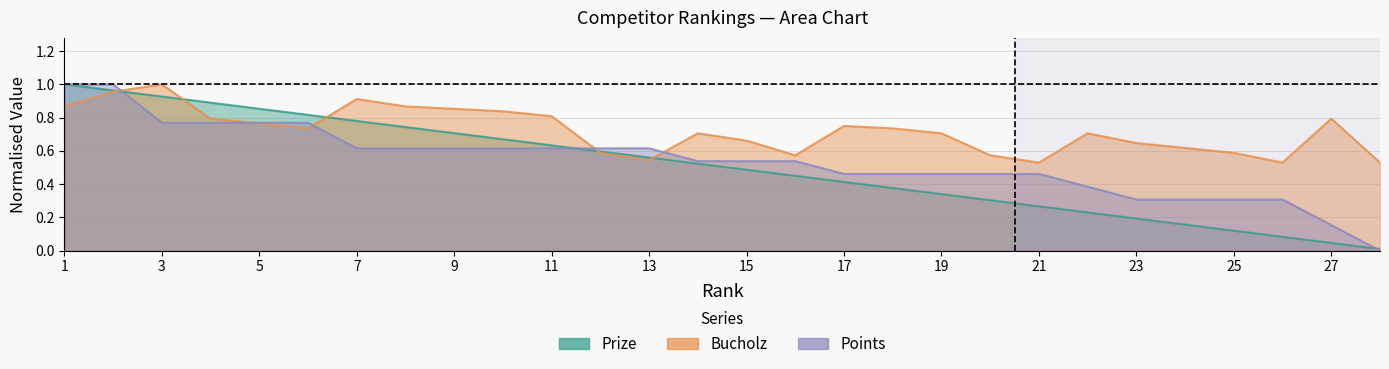

The value of Prize at 15 is 0.5. True or false?

True